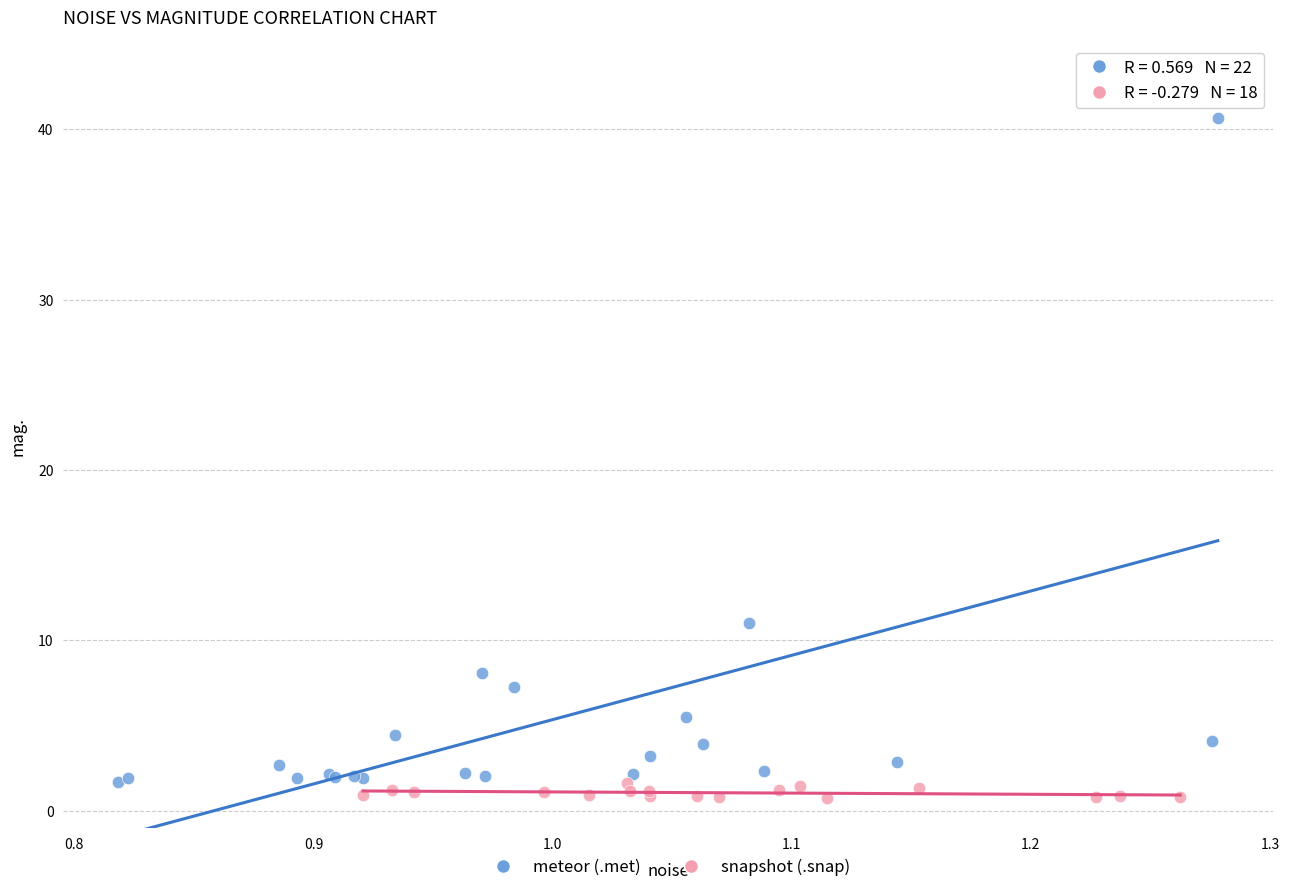

Which series has the widest spread of Y values?

meteor (.met)